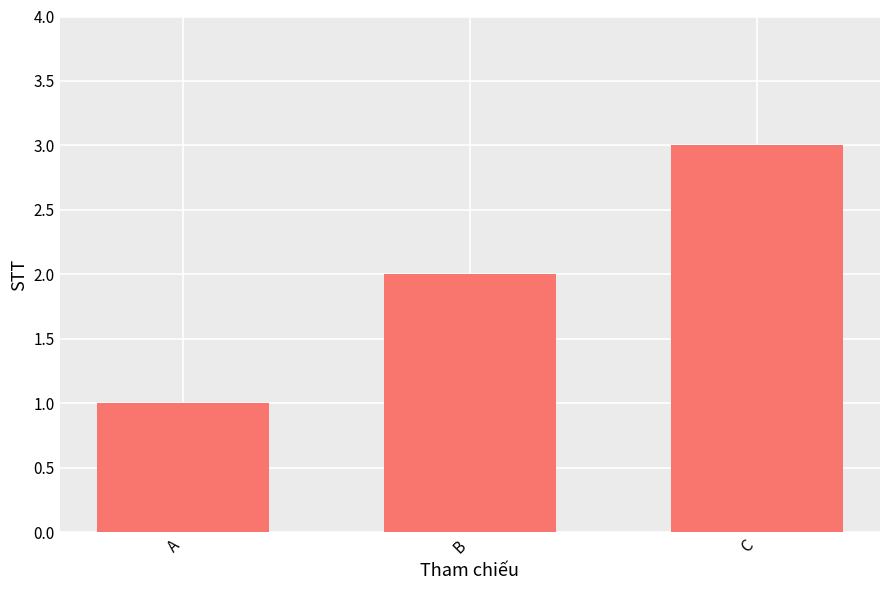

What is the difference between the maximum and minimum values?

2